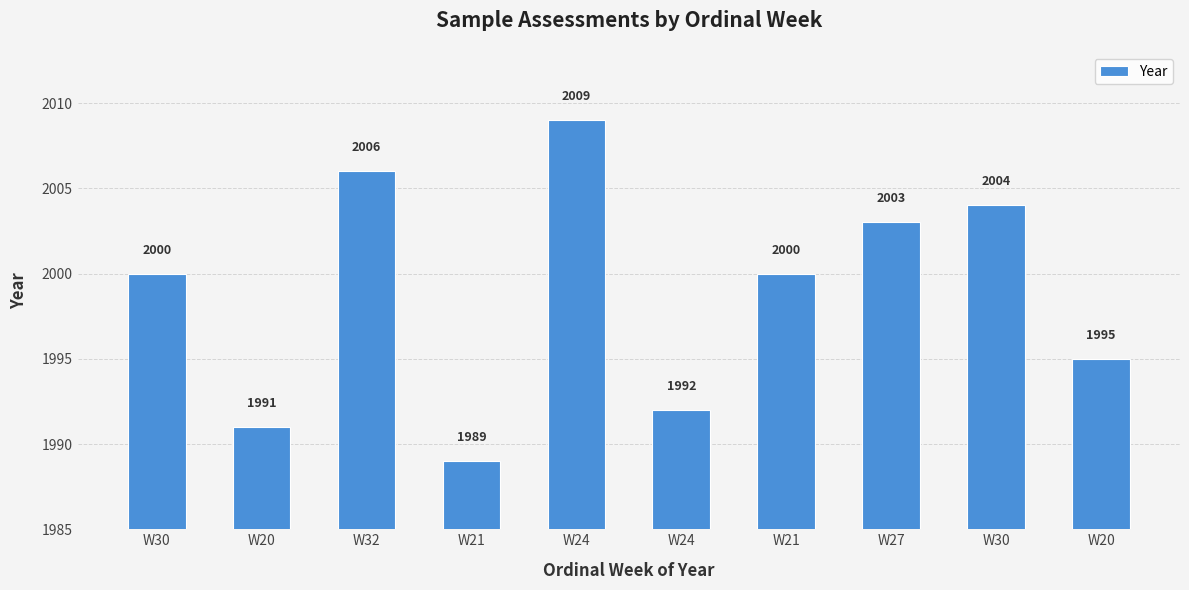

What is the sum of the values at W32 and W20?

4001